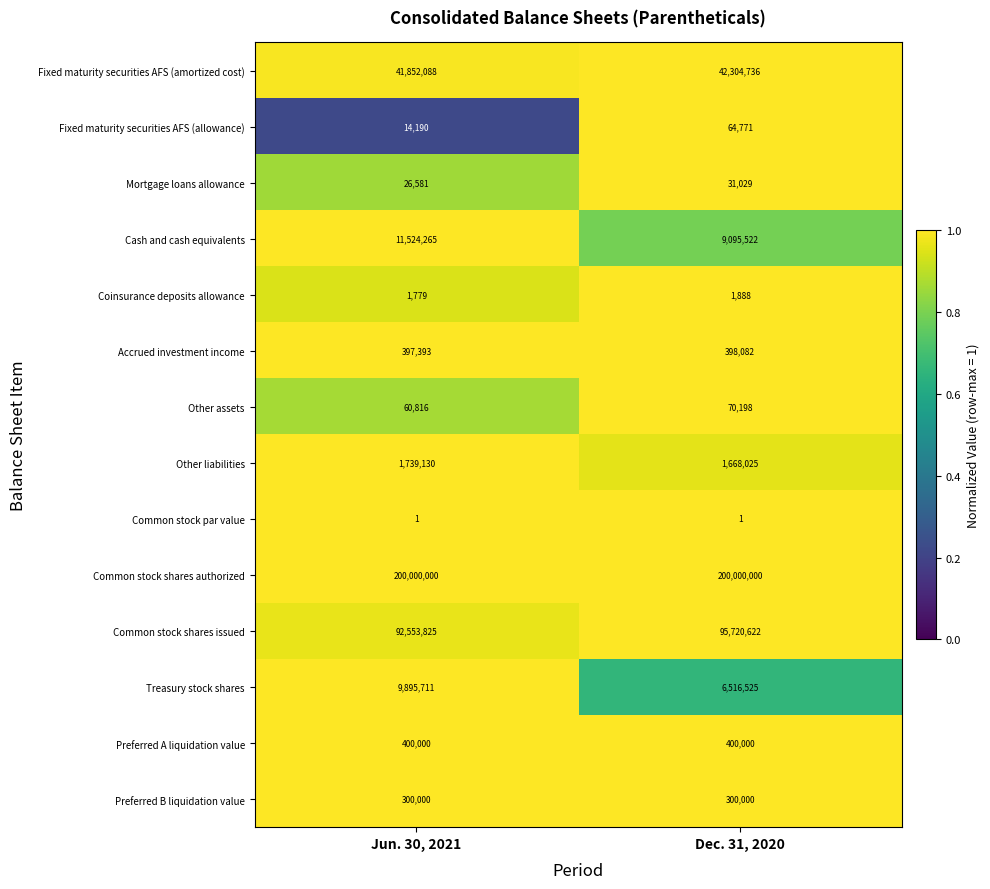

Reading left to right, what are all the values shown in this chart?

Fixed maturity securities AFS (amortized cost): Jun. 30, 2021=41852088	Dec. 31, 2020=42304736
Fixed maturity securities AFS (allowance): Jun. 30, 2021=14190	Dec. 31, 2020=64771
Mortgage loans allowance: Jun. 30, 2021=26581	Dec. 31, 2020=31029
Cash and cash equivalents: Jun. 30, 2021=11524265	Dec. 31, 2020=9095522
Coinsurance deposits allowance: Jun. 30, 2021=1779	Dec. 31, 2020=1888
Accrued investment income: Jun. 30, 2021=397393	Dec. 31, 2020=398082
Other assets: Jun. 30, 2021=60816	Dec. 31, 2020=70198
Other liabilities: Jun. 30, 2021=1739130	Dec. 31, 2020=1668025
Common stock par value: Jun. 30, 2021=1	Dec. 31, 2020=1
Common stock shares authorized: Jun. 30, 2021=200000000	Dec. 31, 2020=200000000
Common stock shares issued: Jun. 30, 2021=92553825	Dec. 31, 2020=95720622
Treasury stock shares: Jun. 30, 2021=9895711	Dec. 31, 2020=6516525
Preferred A liquidation value: Jun. 30, 2021=400000	Dec. 31, 2020=400000
Preferred B liquidation value: Jun. 30, 2021=300000	Dec. 31, 2020=300000